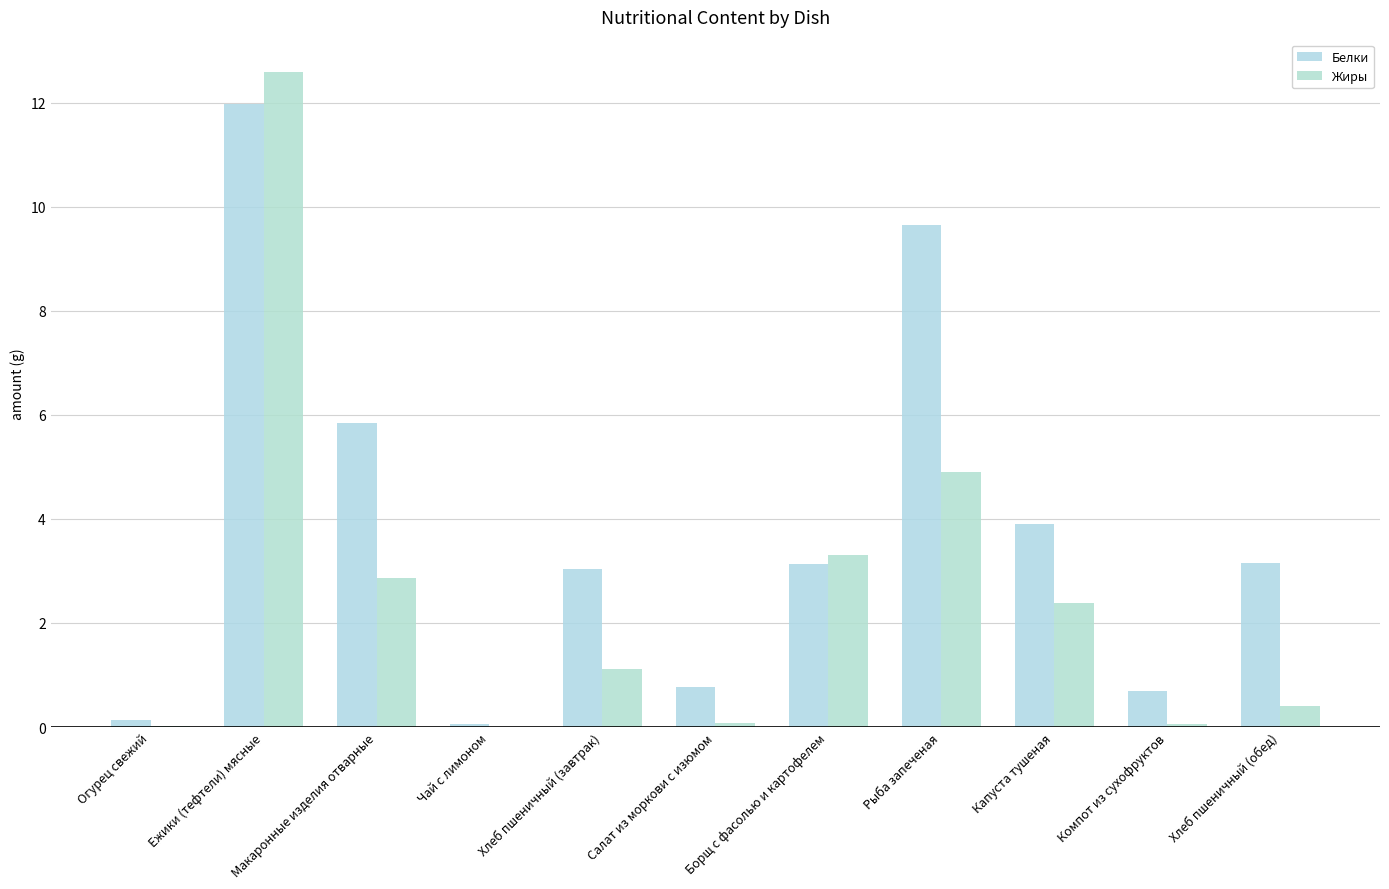

Does the chart contain stacked bars?

No